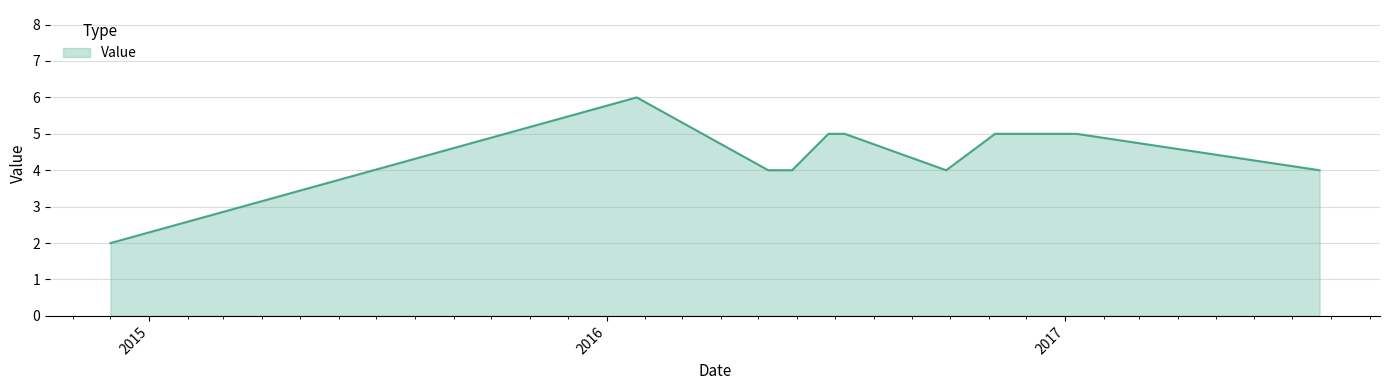

Approximately how many times larger is the value at 20141201 compared to 20160528?

0.5